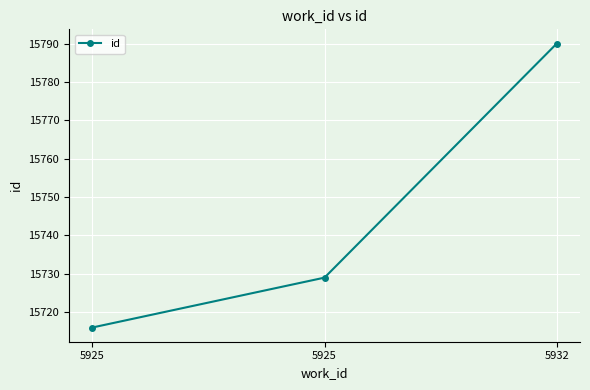

Does the chart have visible grid lines?

Yes